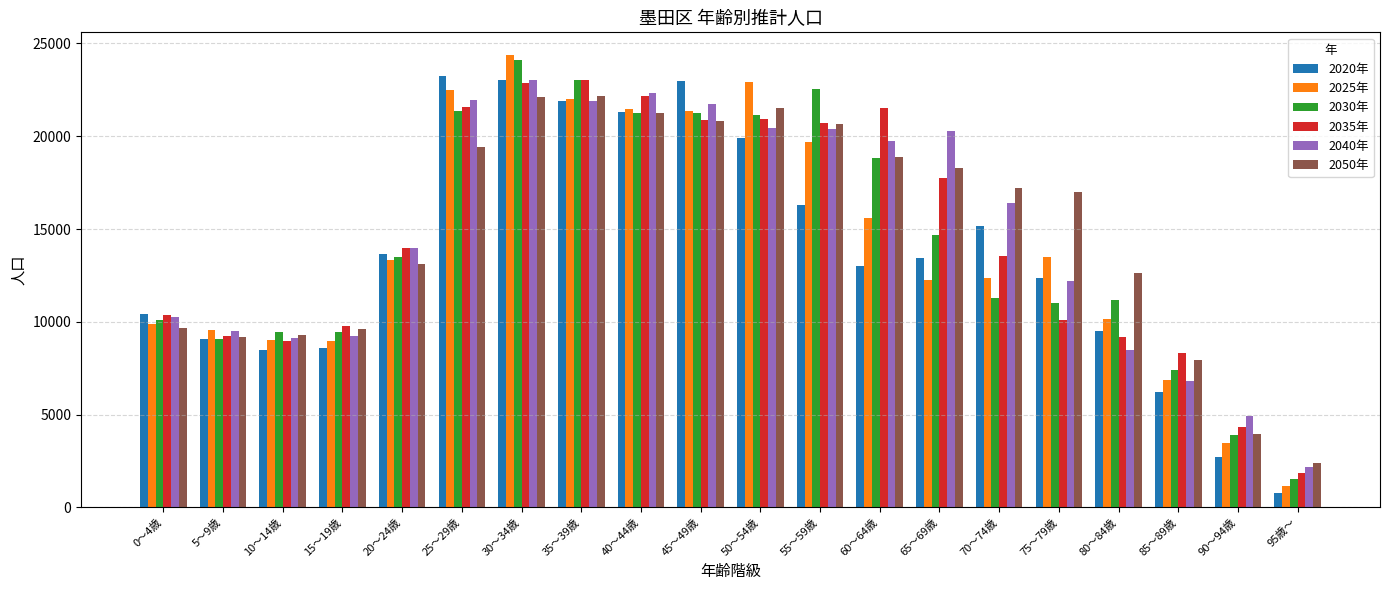

Which category has the lowest value in the 2035年 series?

95歳～